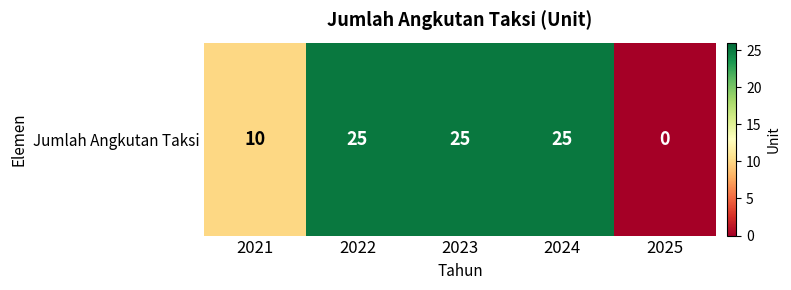

Count the values in the range 10 to 25.

4